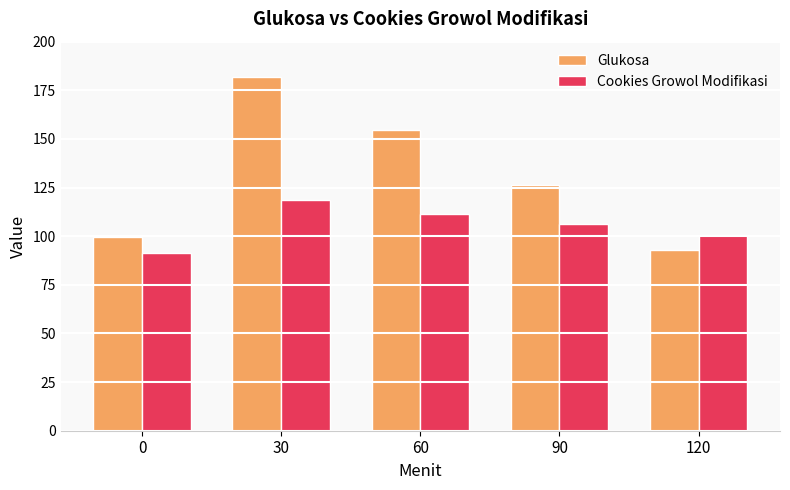

What is the difference between the second highest and minimum values in the Cookies Growol Modifikasi series?

19.9